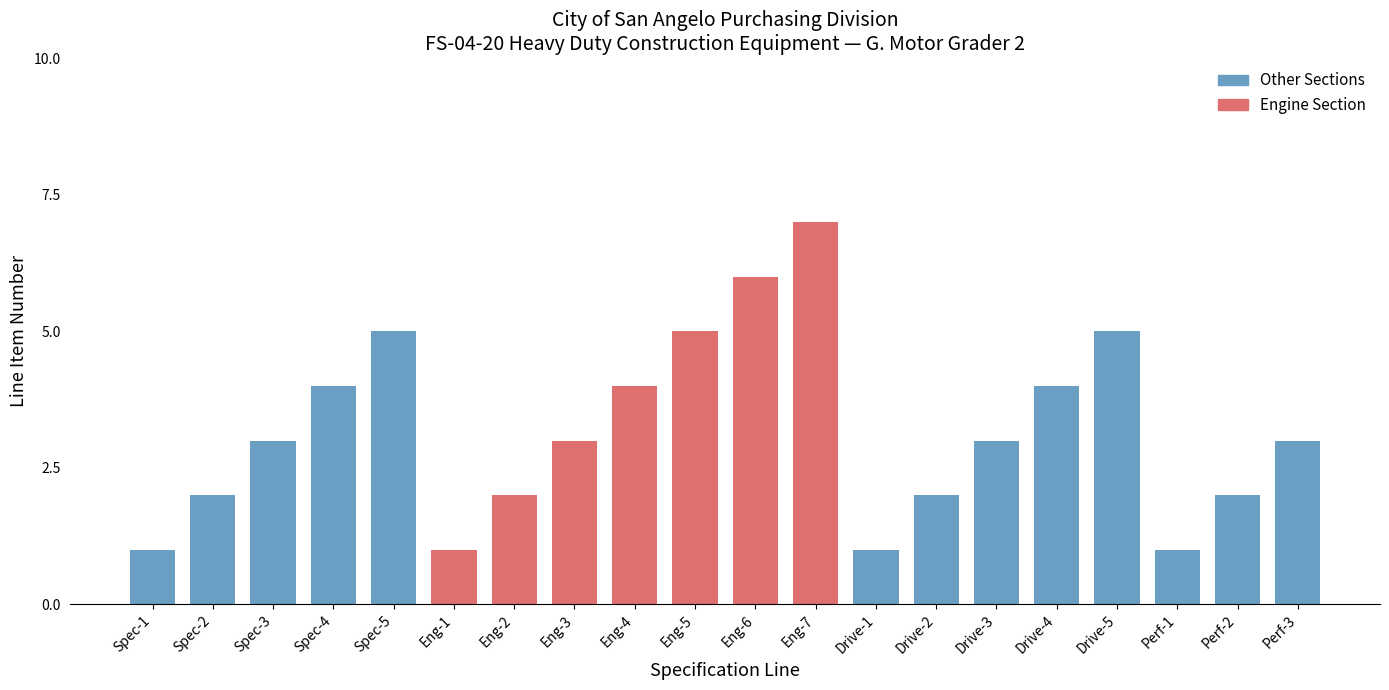

Reading right to left, transcribe all the data shown in this chart.

Perf-3=3	Perf-2=2	Perf-1=1	Drive-5=5	Drive-4=4	Drive-3=3	Drive-2=2	Drive-1=1	Eng-7=7	Eng-6=6	Eng-5=5	Eng-4=4	Eng-3=3	Eng-2=2	Eng-1=1	Spec-5=5	Spec-4=4	Spec-3=3	Spec-2=2	Spec-1=1